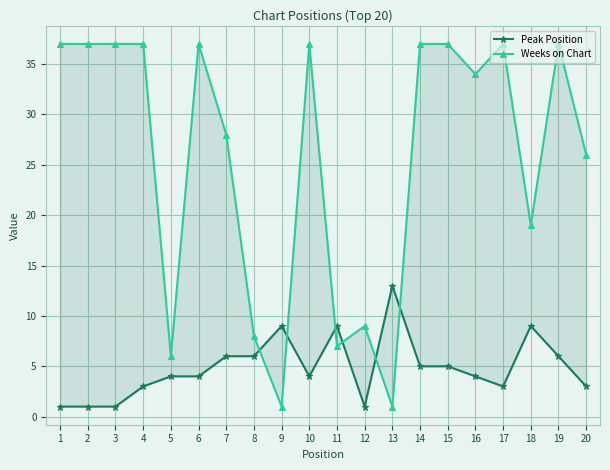

What is the value of the Weeks on Chart point at the 8th from the left?

8